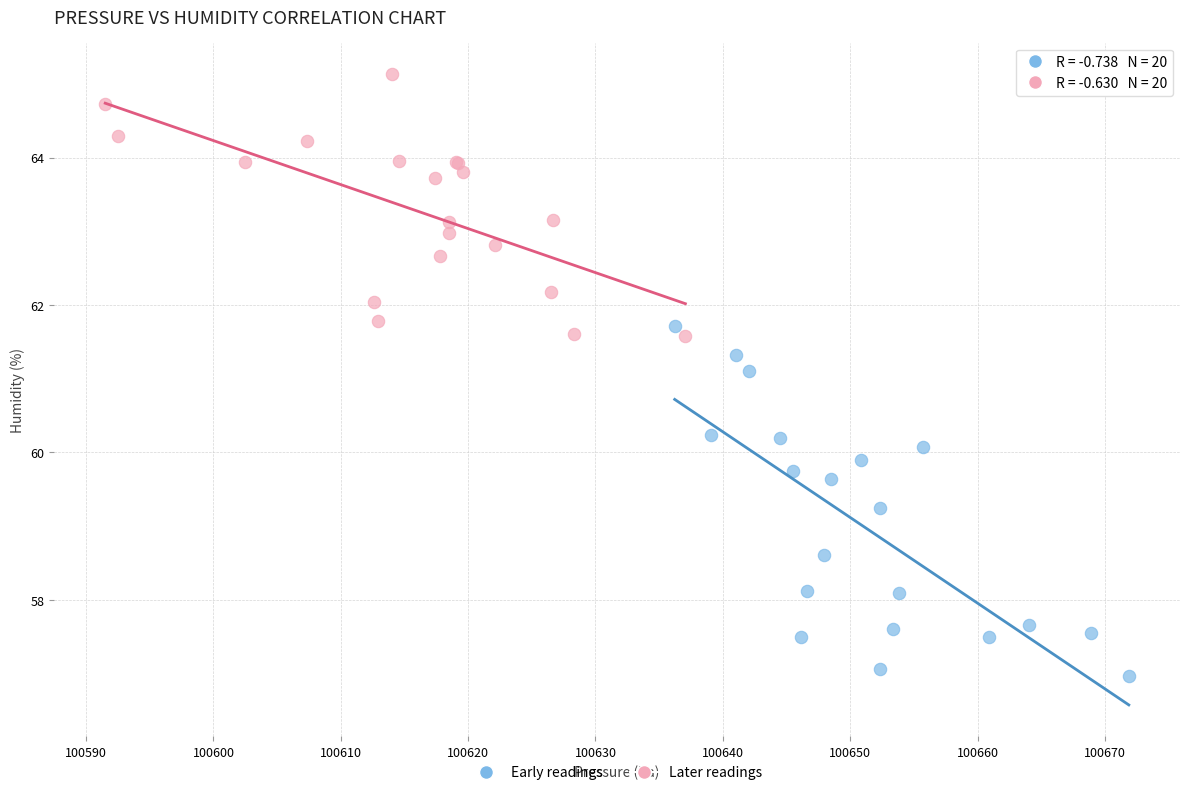

Which series has the widest spread of Y values?

Early readings